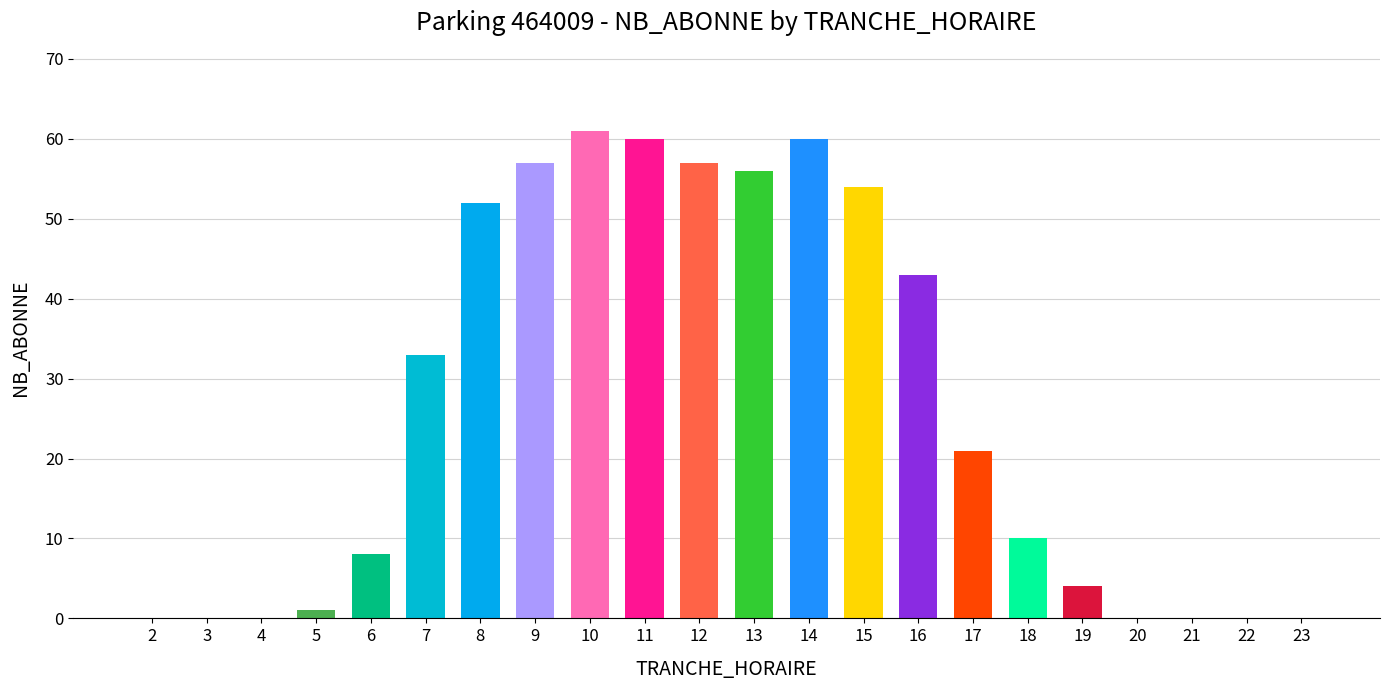

What is the greatest value displayed?

61